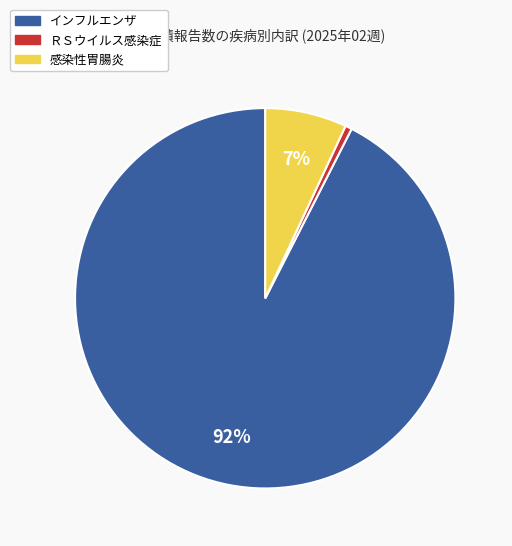

Which category has the biggest portion of the pie?

インフルエンザ